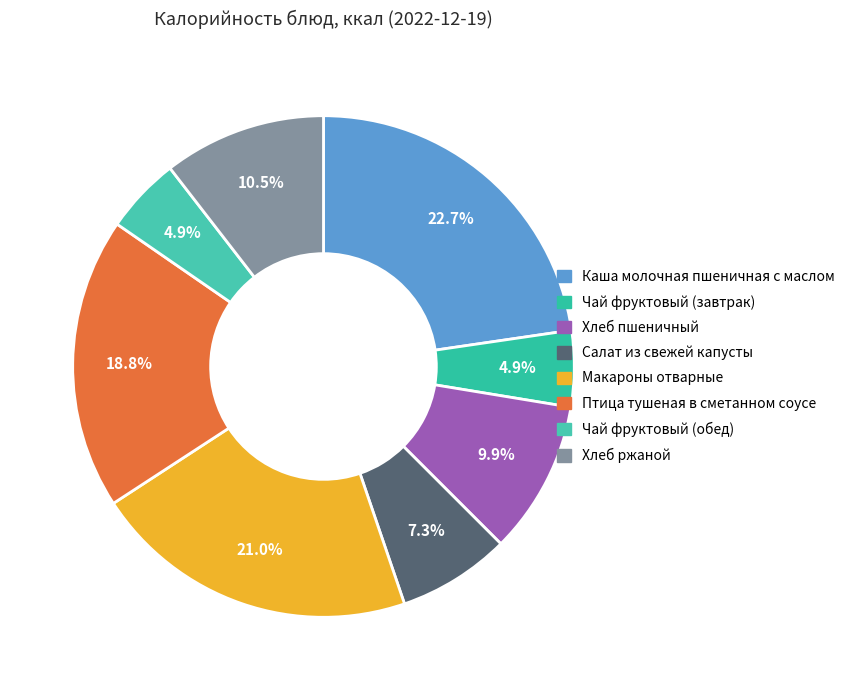

What percentage do Чай фруктовый (завтрак) and Каша молочная пшеничная с маслом together represent?

27.6%